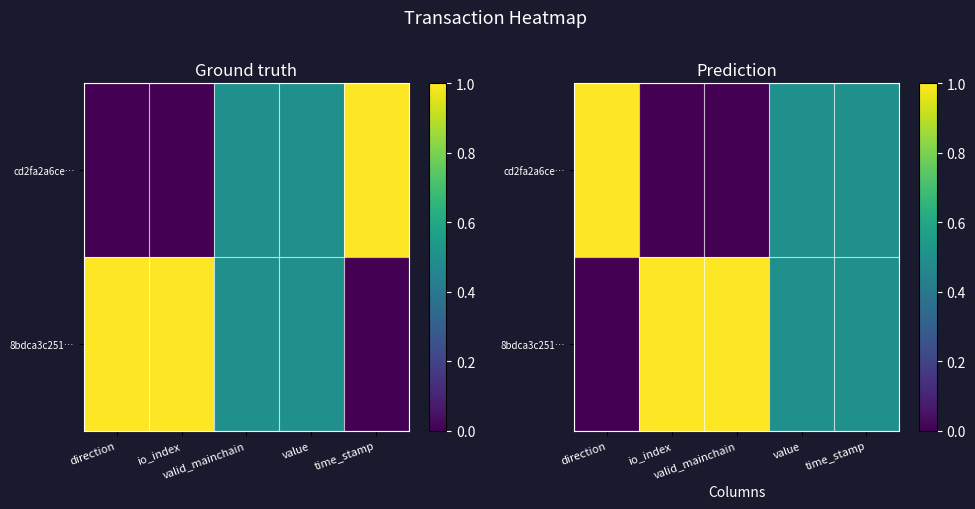

Read the 8bdca3c251… value at valid_mainchain.

1.0